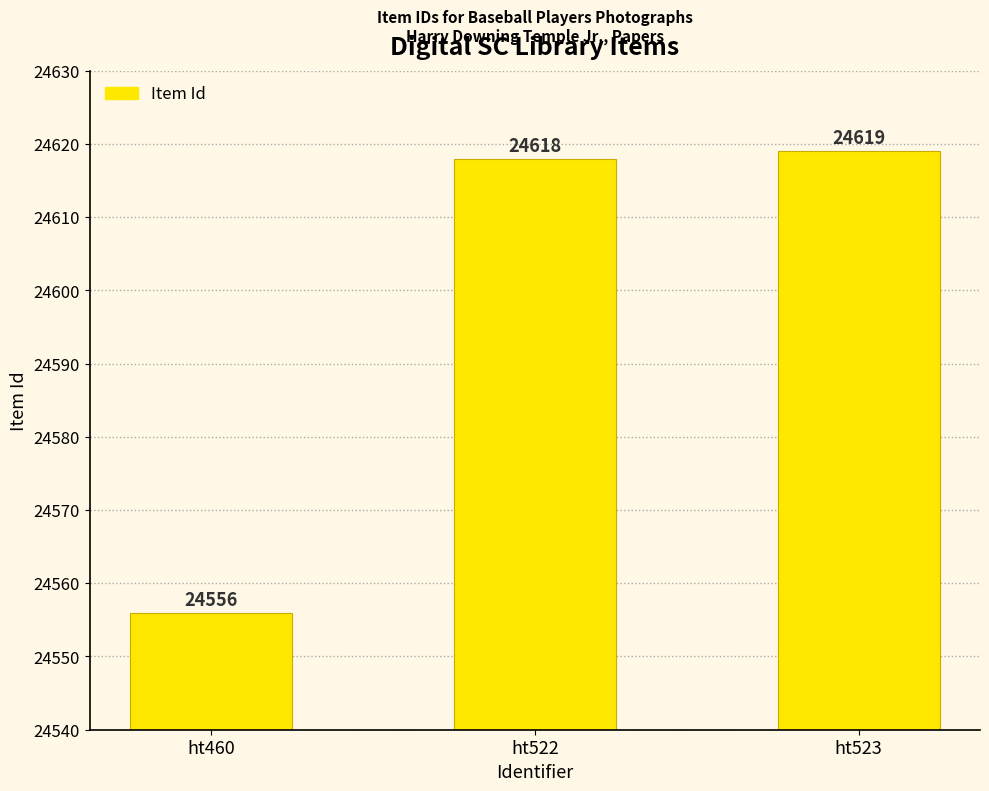

Reading left to right, what are all the values shown in this chart?

ht460=24556	ht522=24618	ht523=24619